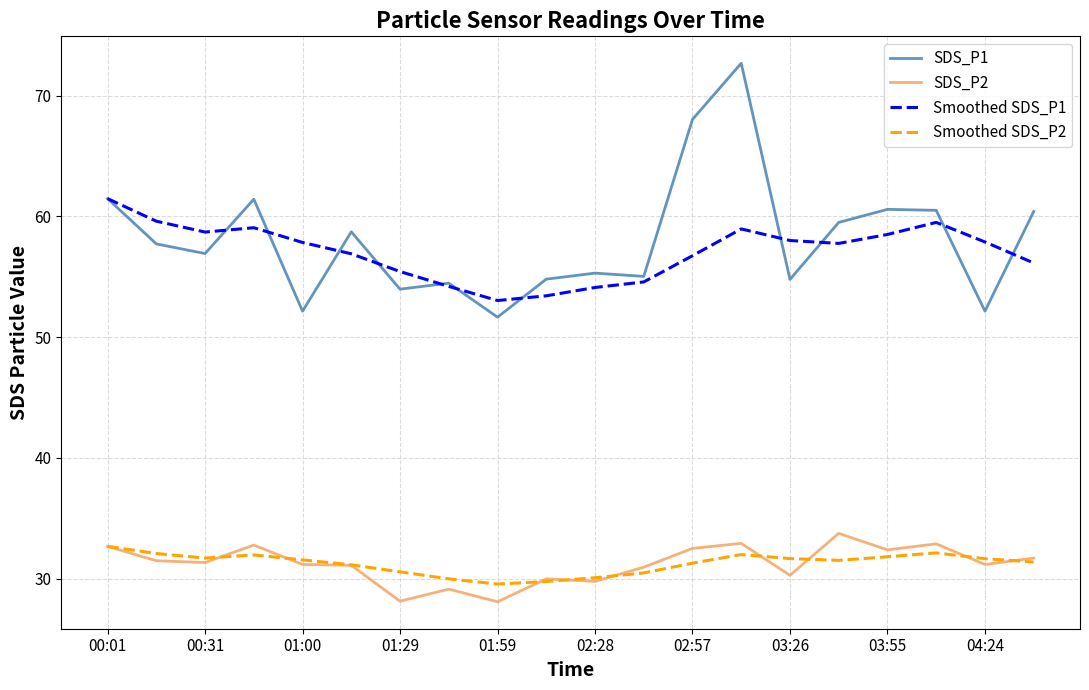

What is the lowest value of the SDS_P2 series?

28.1